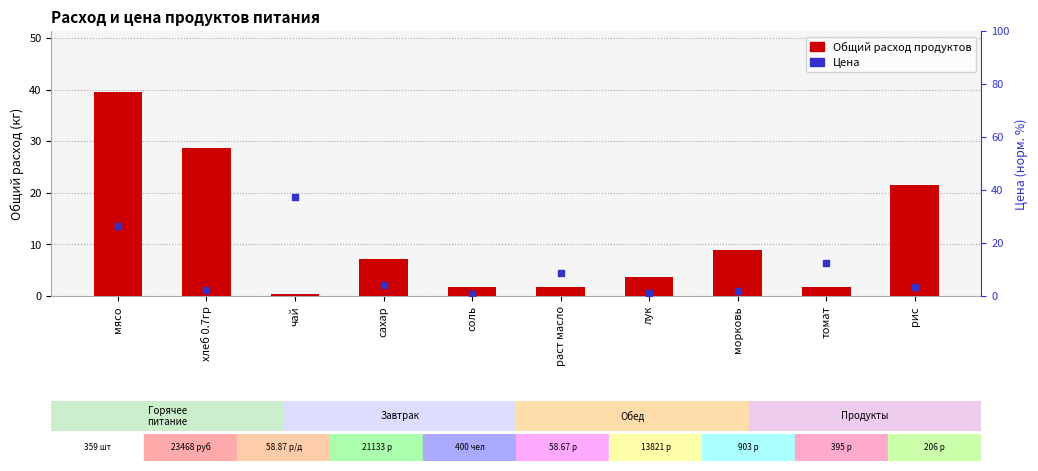

Which series has the widest spread of Y values?

Общий расход продуктов